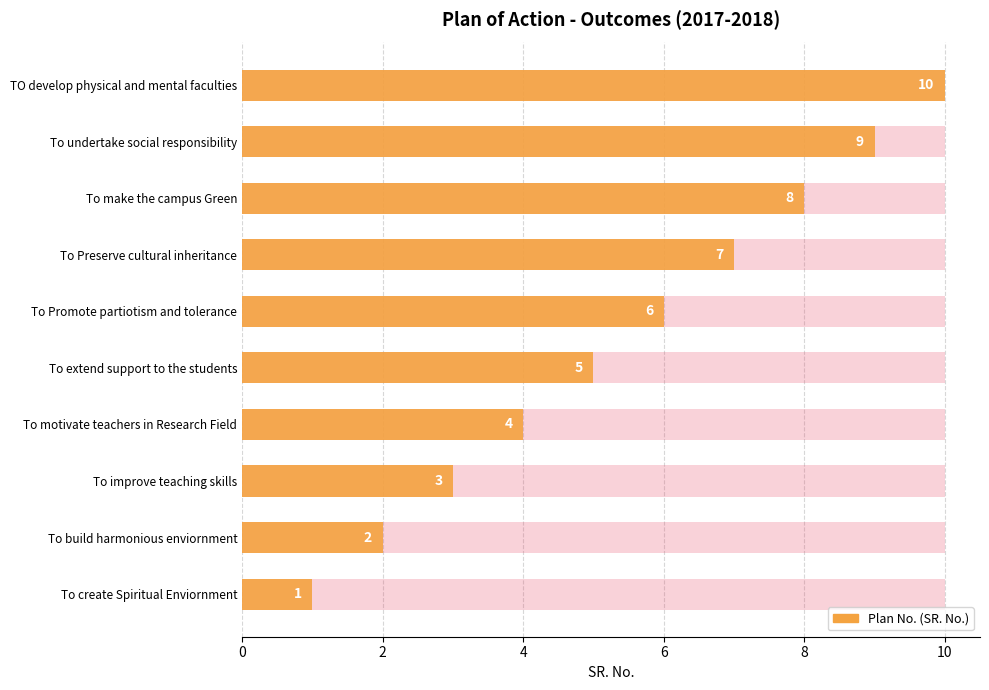

The chart shows a value of 2 at To create Spiritual Enviornment. True or false?

False